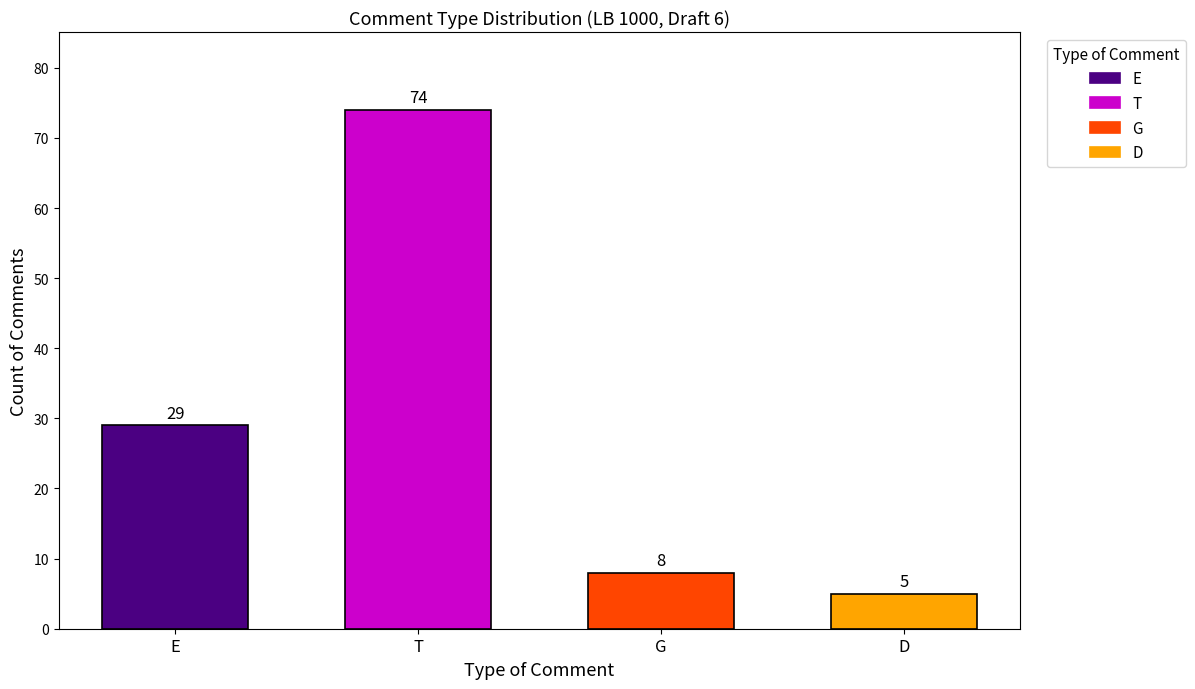

List the labels in order of value, largest first.

T, E, G, D